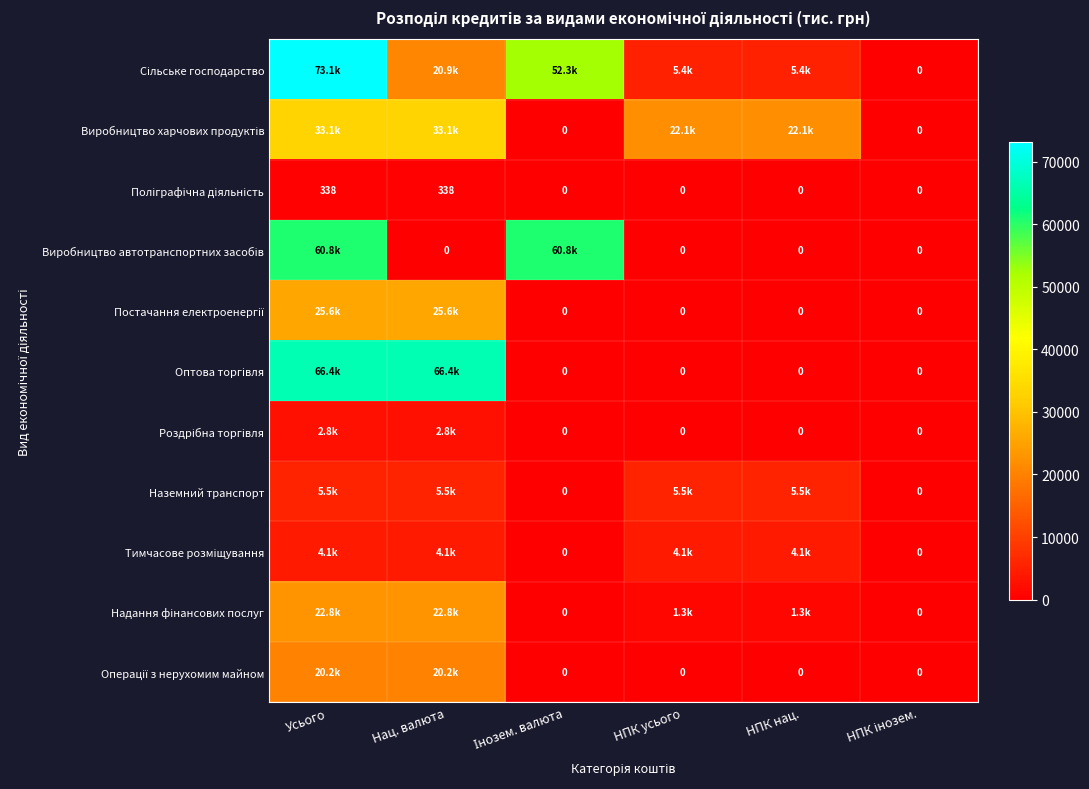

The value of Виробництво автотранспортних засобів at НПК інозем. is 0.0. True or false?

True